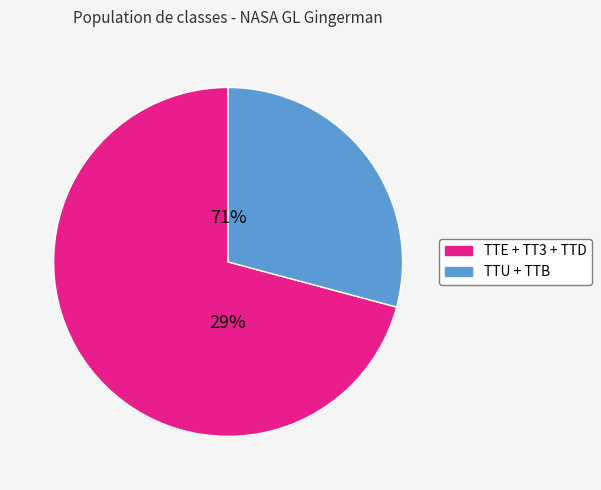

To the nearest percent, what portion does TTB represent?

8%